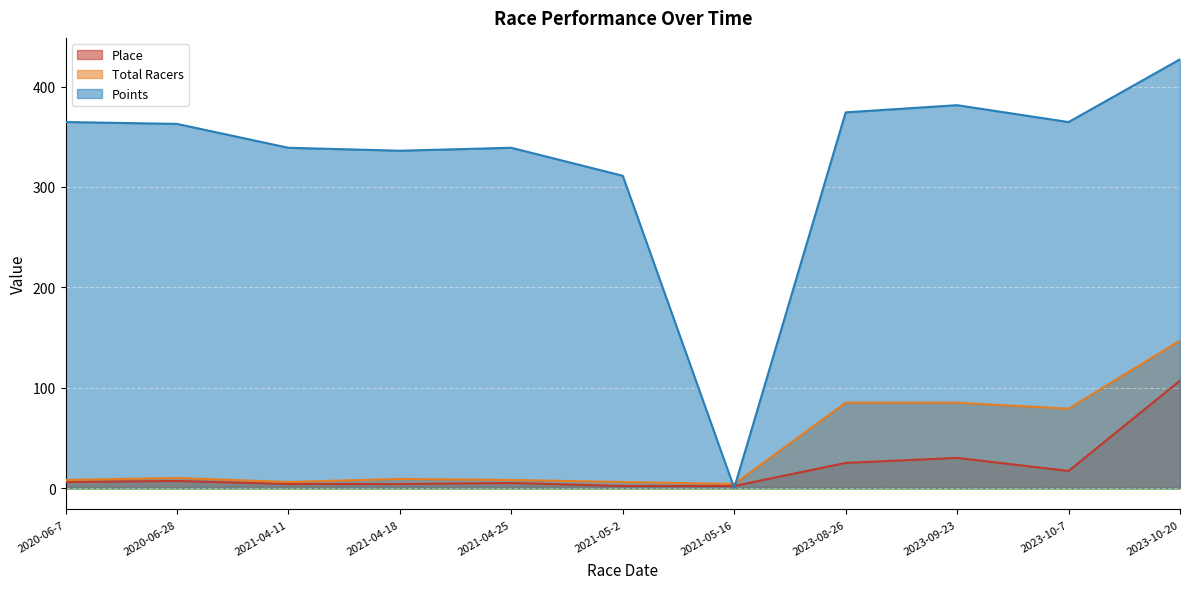

True or false: Place and Points cross at least once.

True